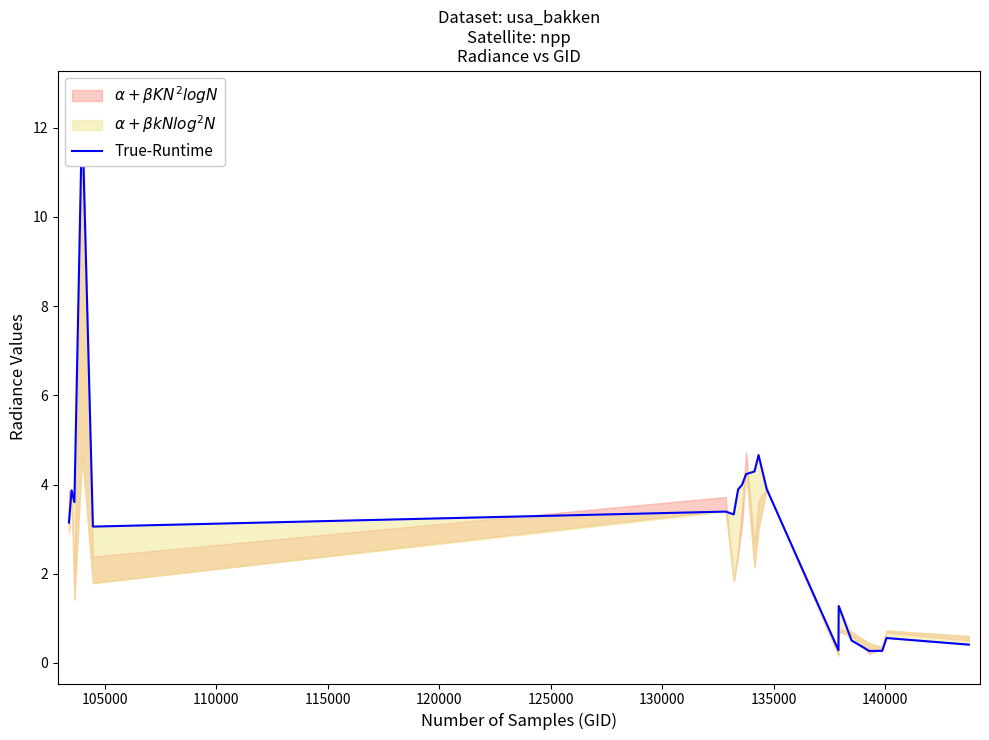

What is the value of the 19th point from the left?

0.6